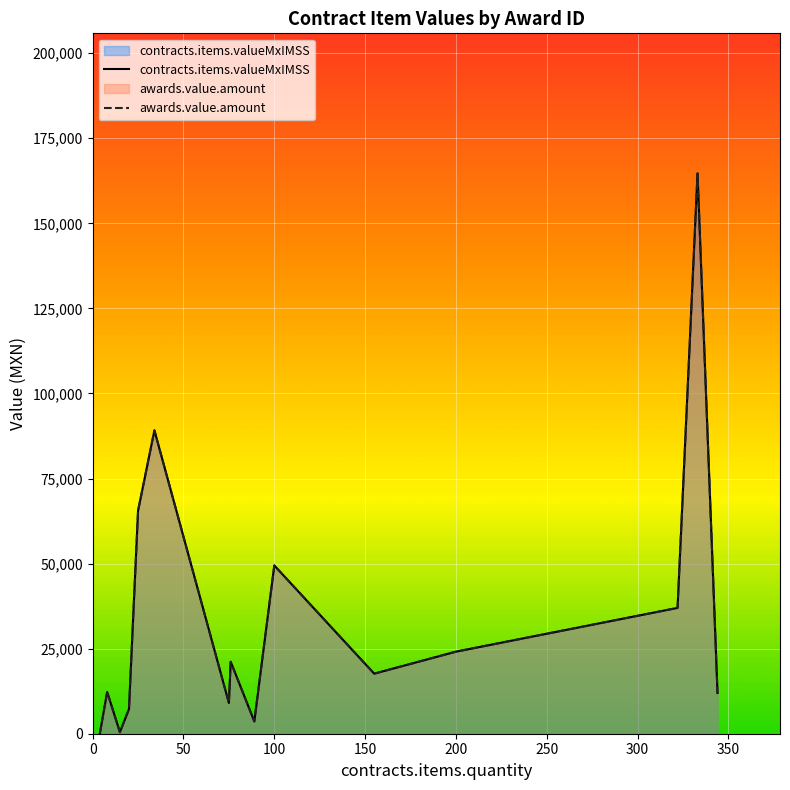

What is the greatest value displayed?

164668.5